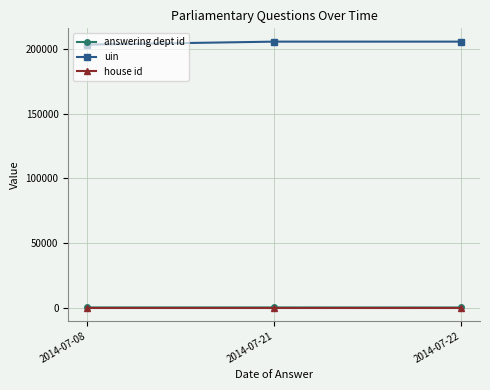

What is the value of the answering dept id point at the 3rd from the left?

17